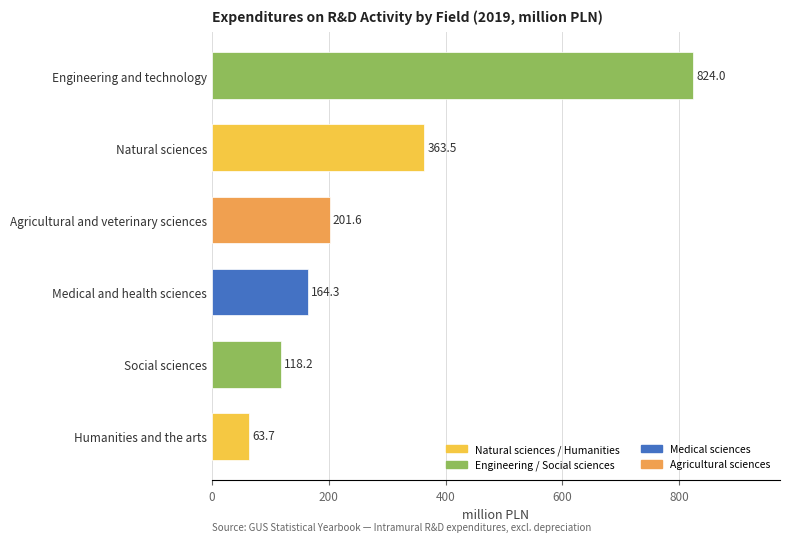

Rank the categories by value from highest to lowest.

Engineering and technology, Natural sciences, Agricultural and veterinary sciences, Medical and health sciences, Social sciences, Humanities and the arts